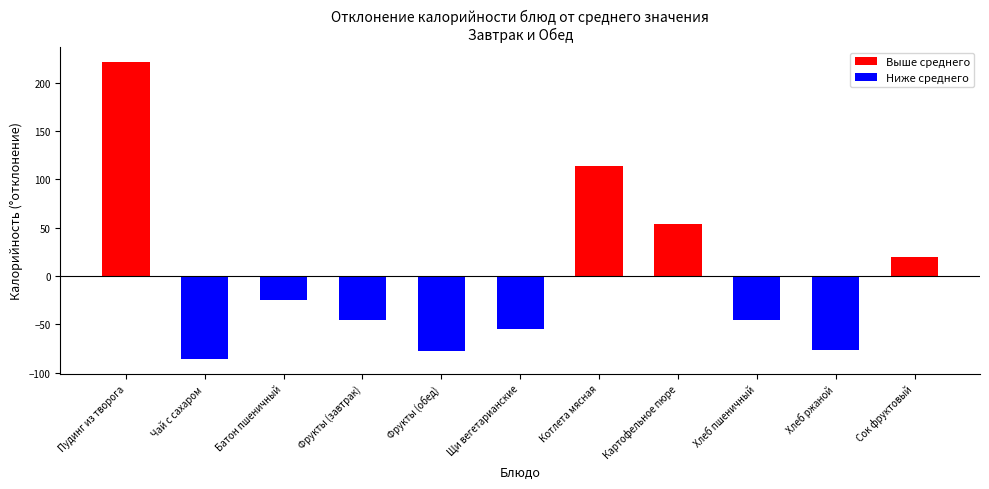

What value does the data have at Фрукты (завтрак)?

-45.5